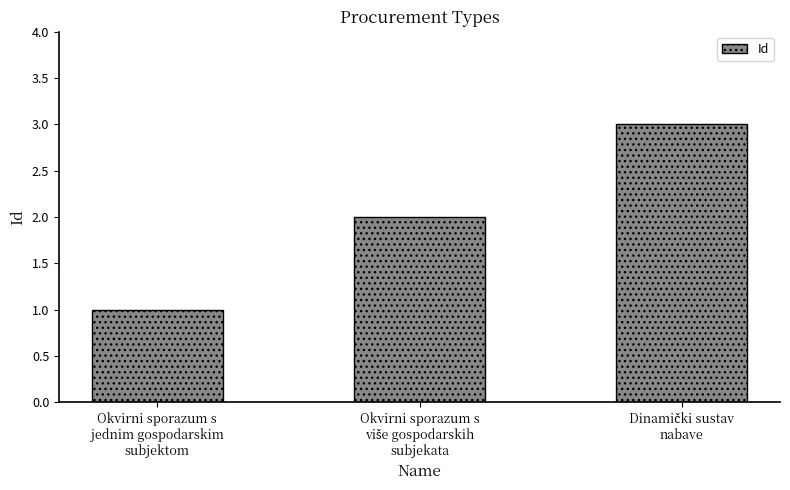

How many bars are there in total?

3